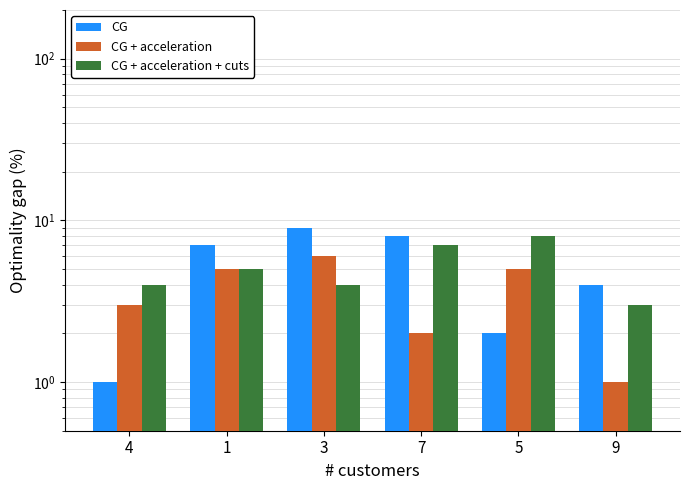

Is it true that CG + acceleration + cuts equals 13 at 5?

False